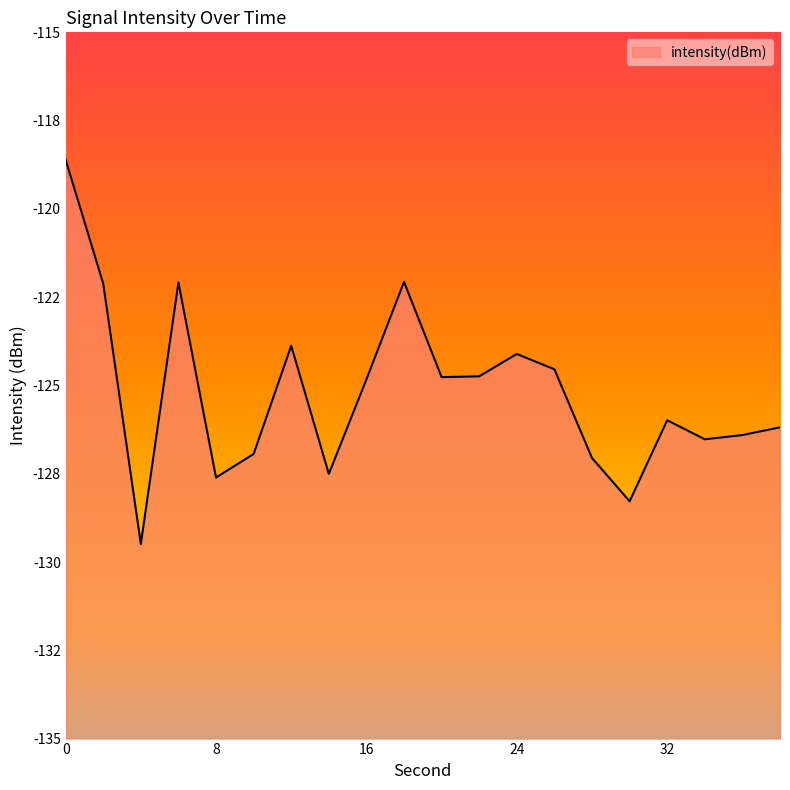

What is the value of the 3rd point from the left?

-129.5